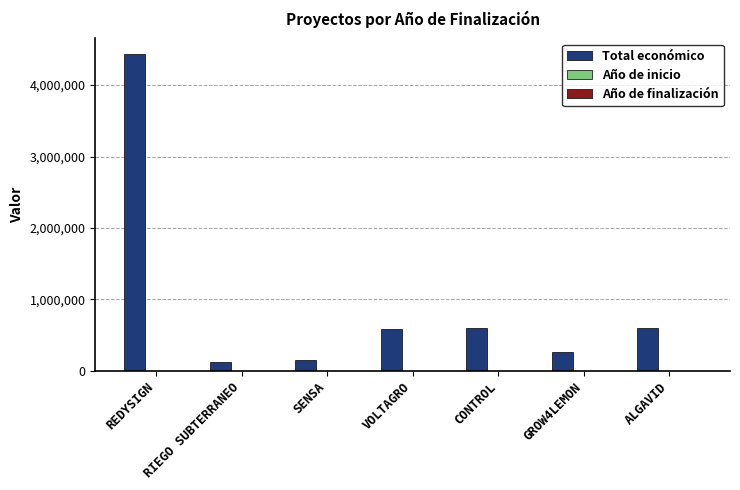

The Total económico series shows 599883 at ALGAVID. True or false?

True